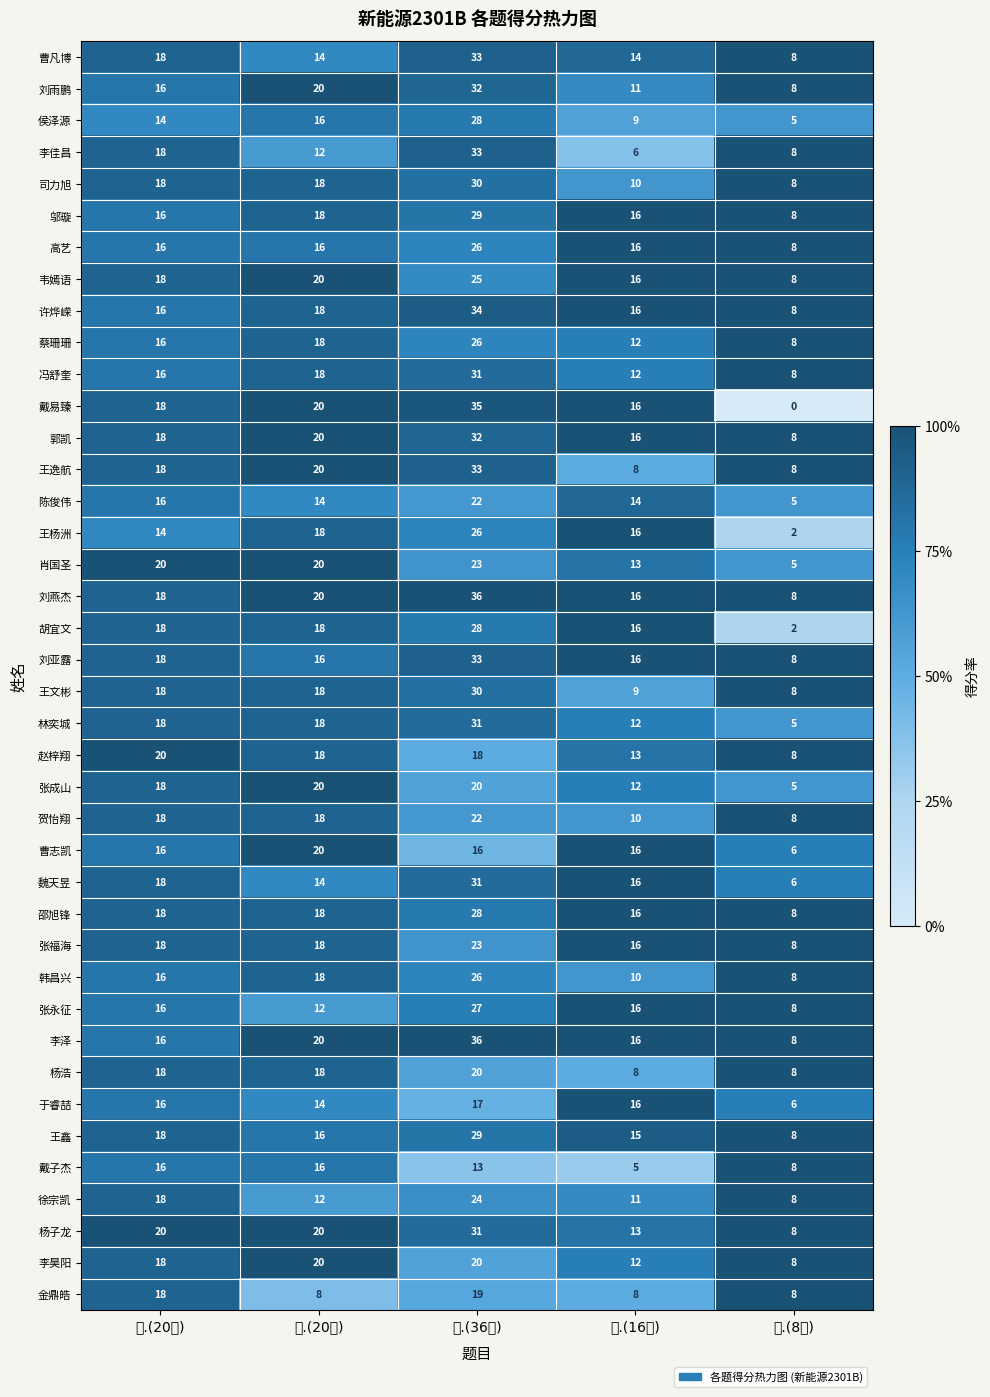

At which category is the sum across all series the highest?

三.(36分)